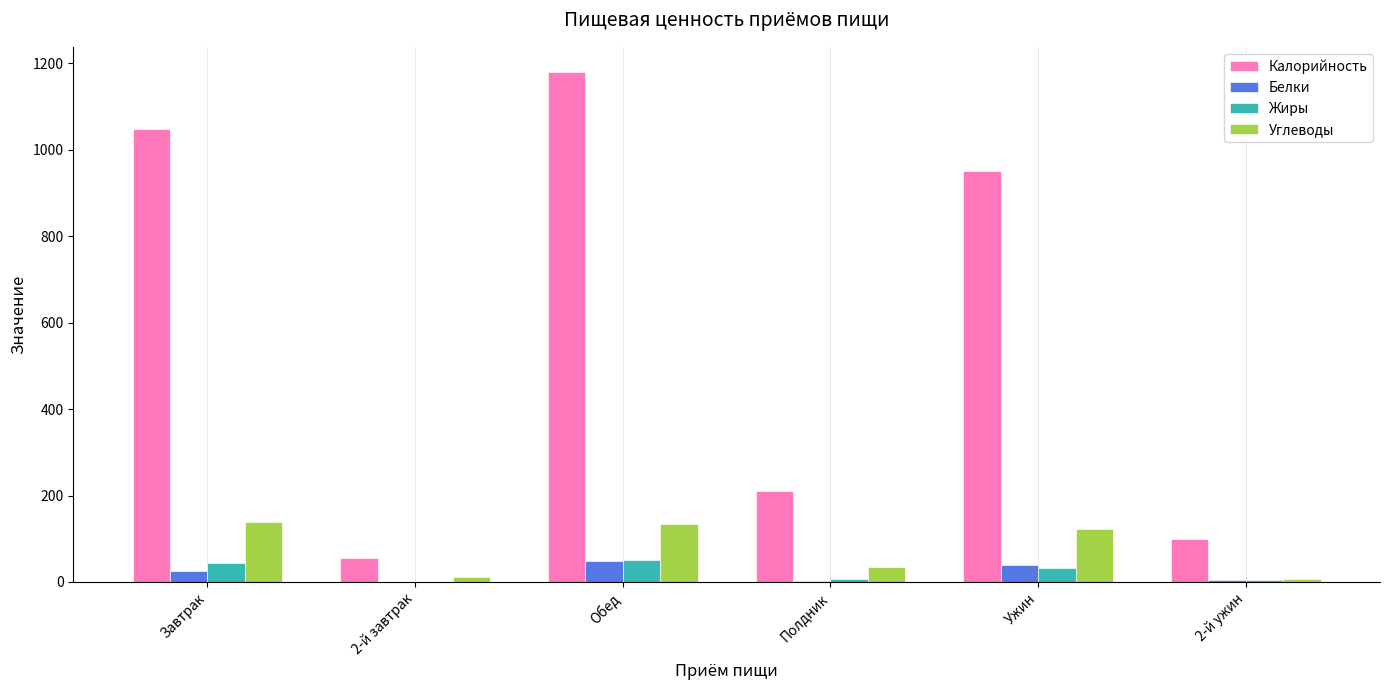

What is the sum of the Калорийность values at Ужин and Обед?

2130.1